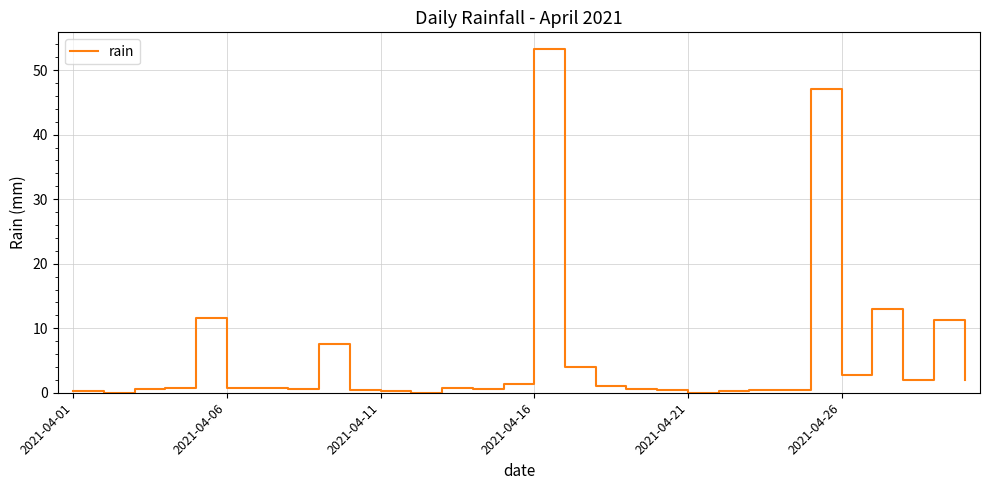

True or false: the data has more than 0 interior local peaks.

True